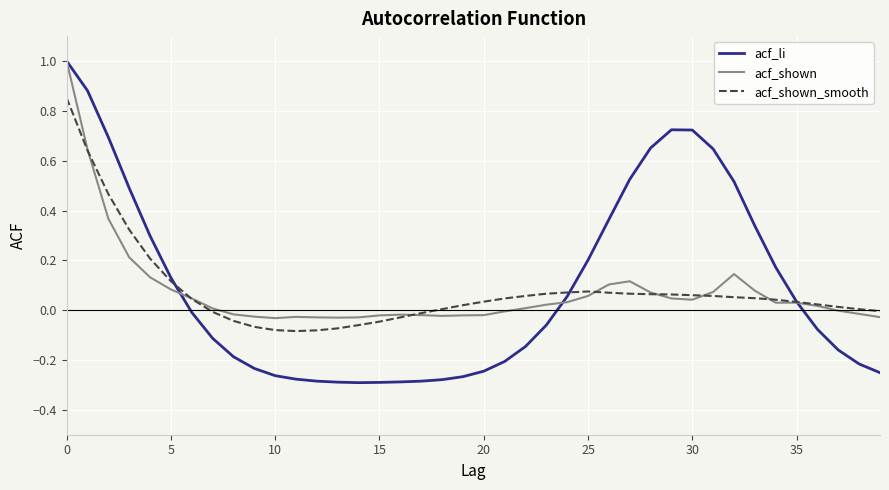

What is the maximum value shown in the chart?

1.0